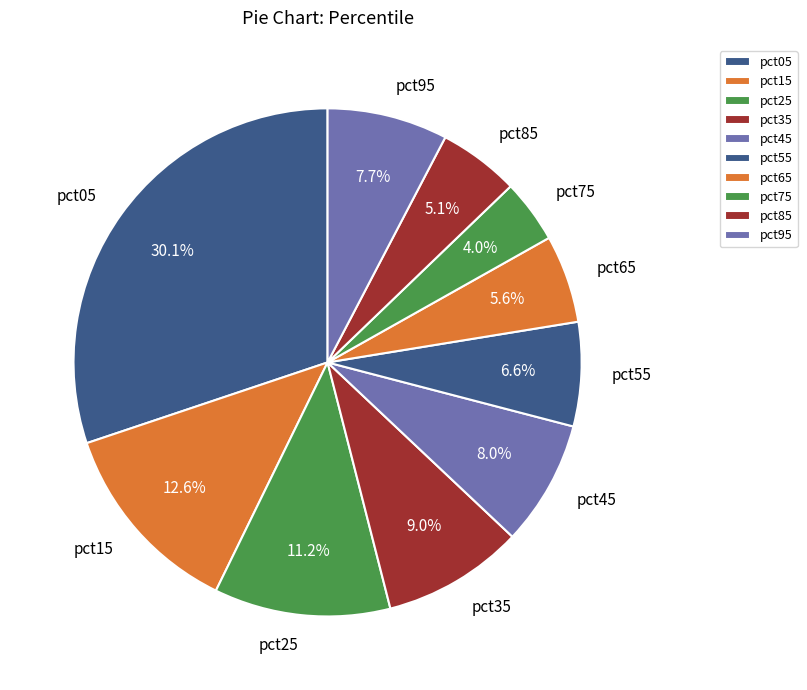

To the nearest percent, what is the average slice percentage?

10%